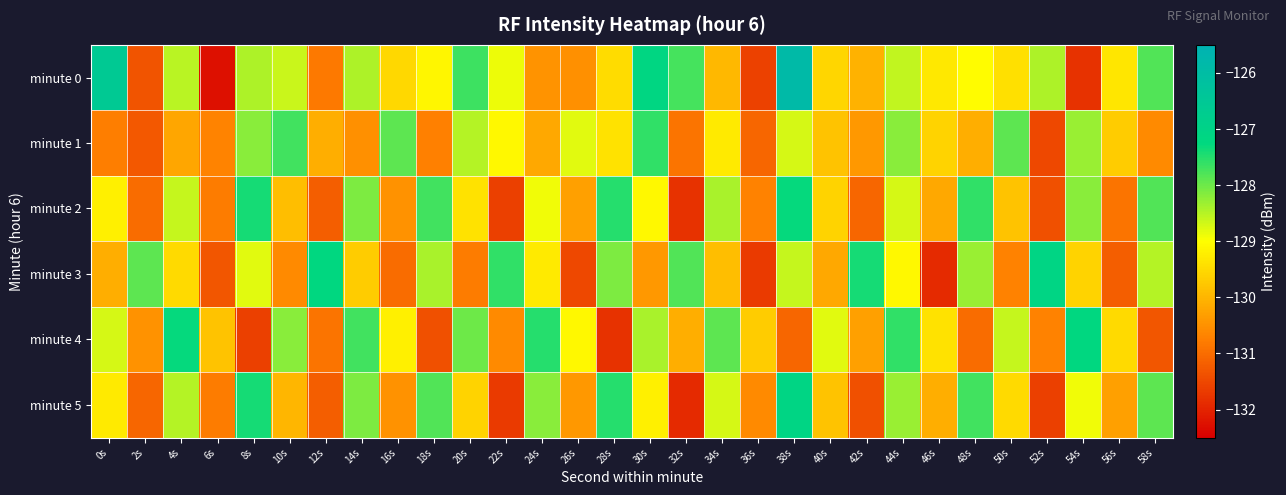

At 56s, list the series in order from largest to smallest.

minute 0, minute 4, minute 1, minute 5, minute 2, minute 3